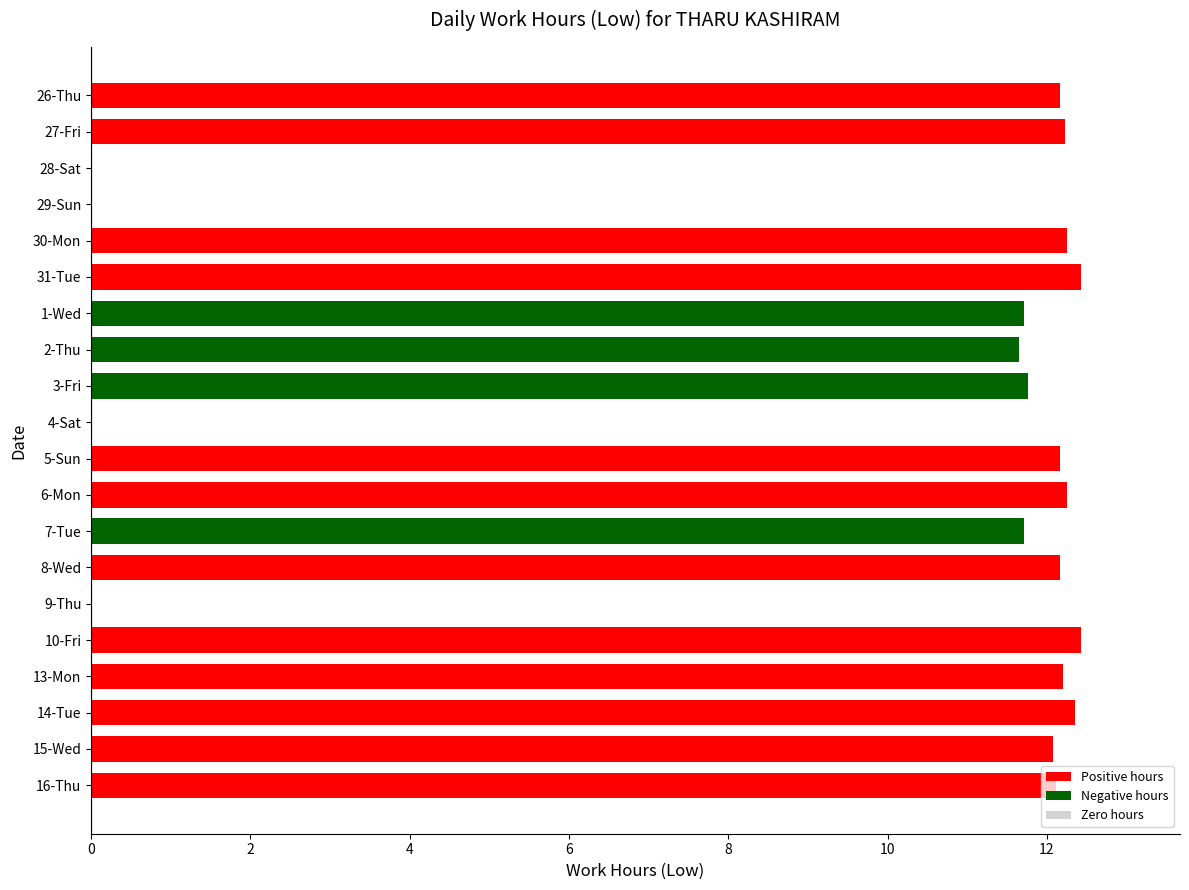

The value at 29-Sun is 0.0. True or false?

True